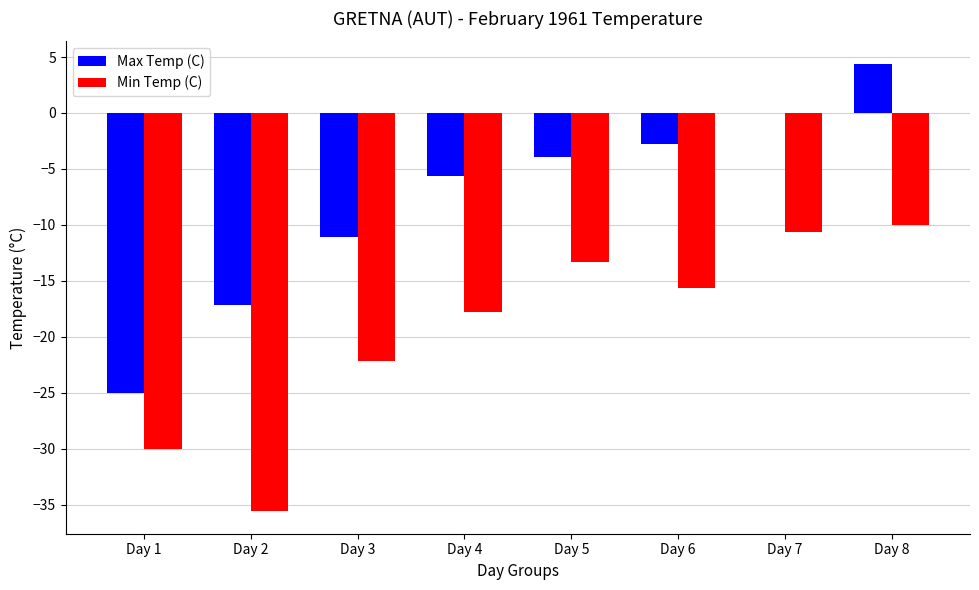

Which category has the highest value across all series?

Day 8